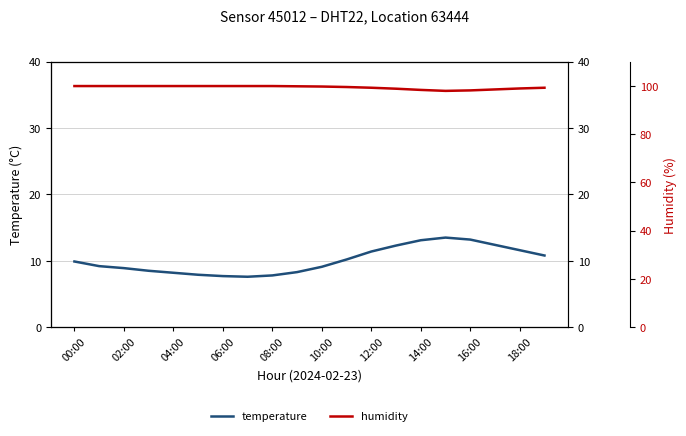

Reading left to right, transcribe all the data shown in this chart.

temperature: 9.9	9.2	8.9	8.5	8.2	7.9	7.7	7.6	7.8	8.3	9.1	10.2	11.4	12.3	13.1	13.5	13.2	12.4	11.6	10.8
humidity: 99.9	99.9	99.9	99.9	99.9	99.9	99.9	99.9	99.9	99.8	99.7	99.5	99.2	98.8	98.3	97.9	98.1	98.5	98.9	99.2